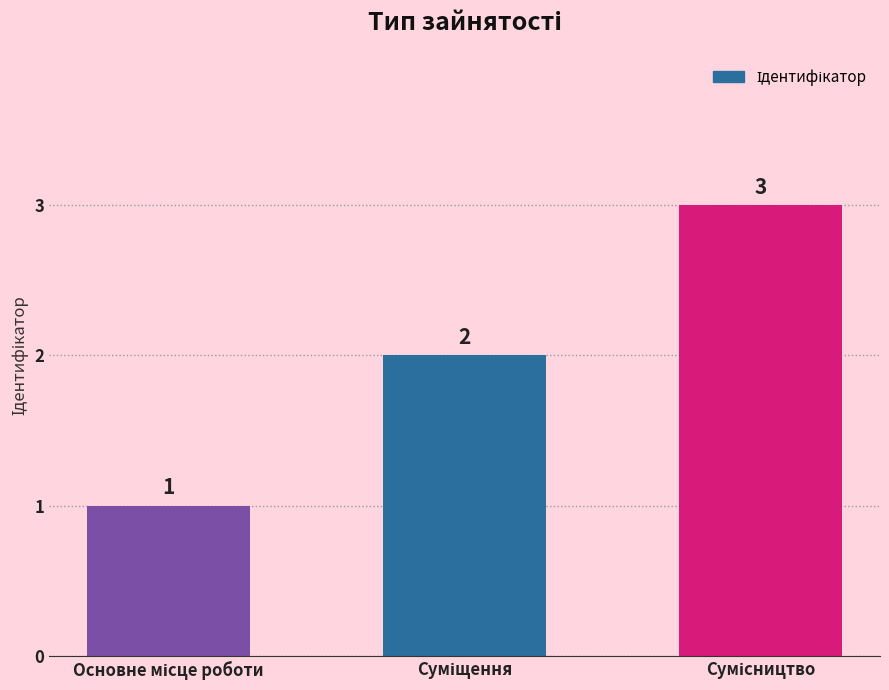

Count the number of categories in the chart.

3